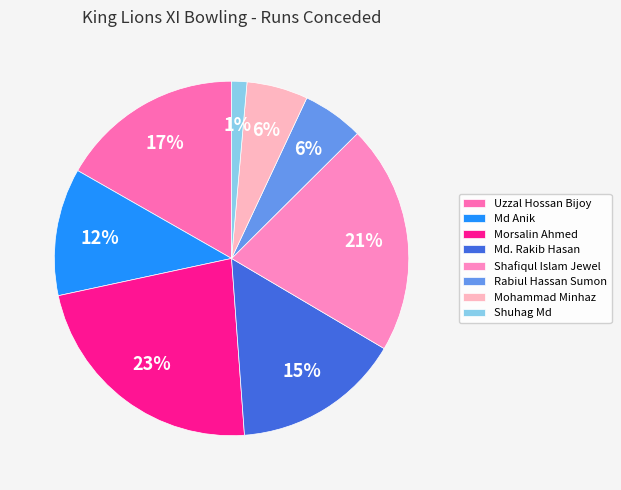

To the nearest percent, what portion does Mohammad Minhaz represent?

6%